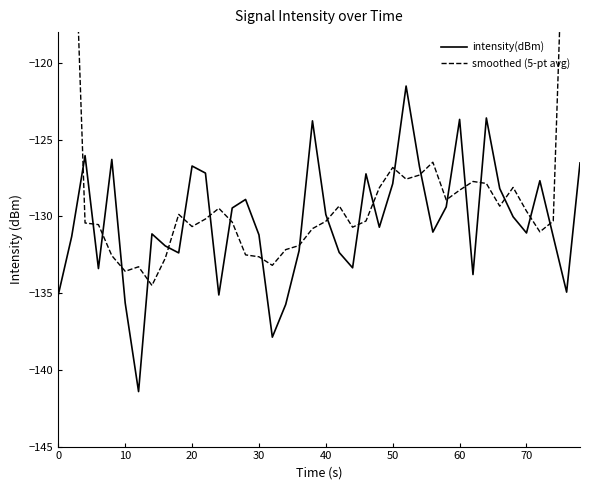

Rank the series by their average value, from lowest to highest.

intensity(dBm), smoothed (5-pt avg)